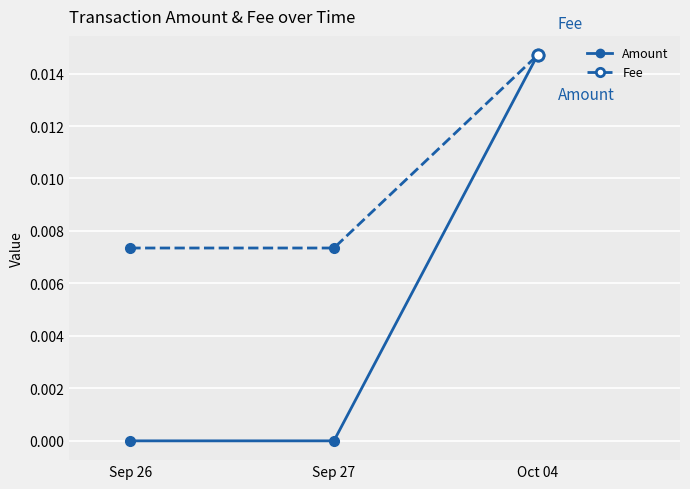

Which label corresponds to the largest value in the chart?

Oct 04